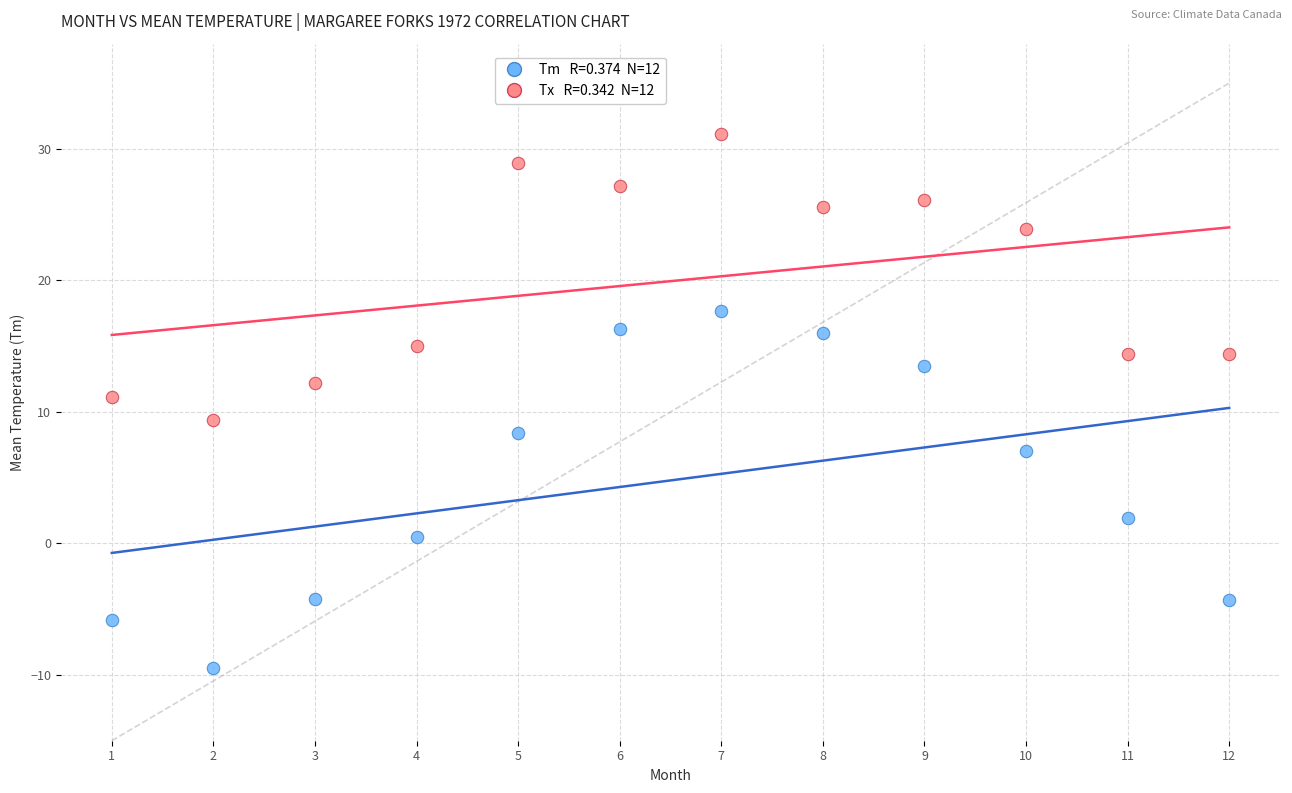

Across all data points, what is the range of X values (max minus min)?

11.0